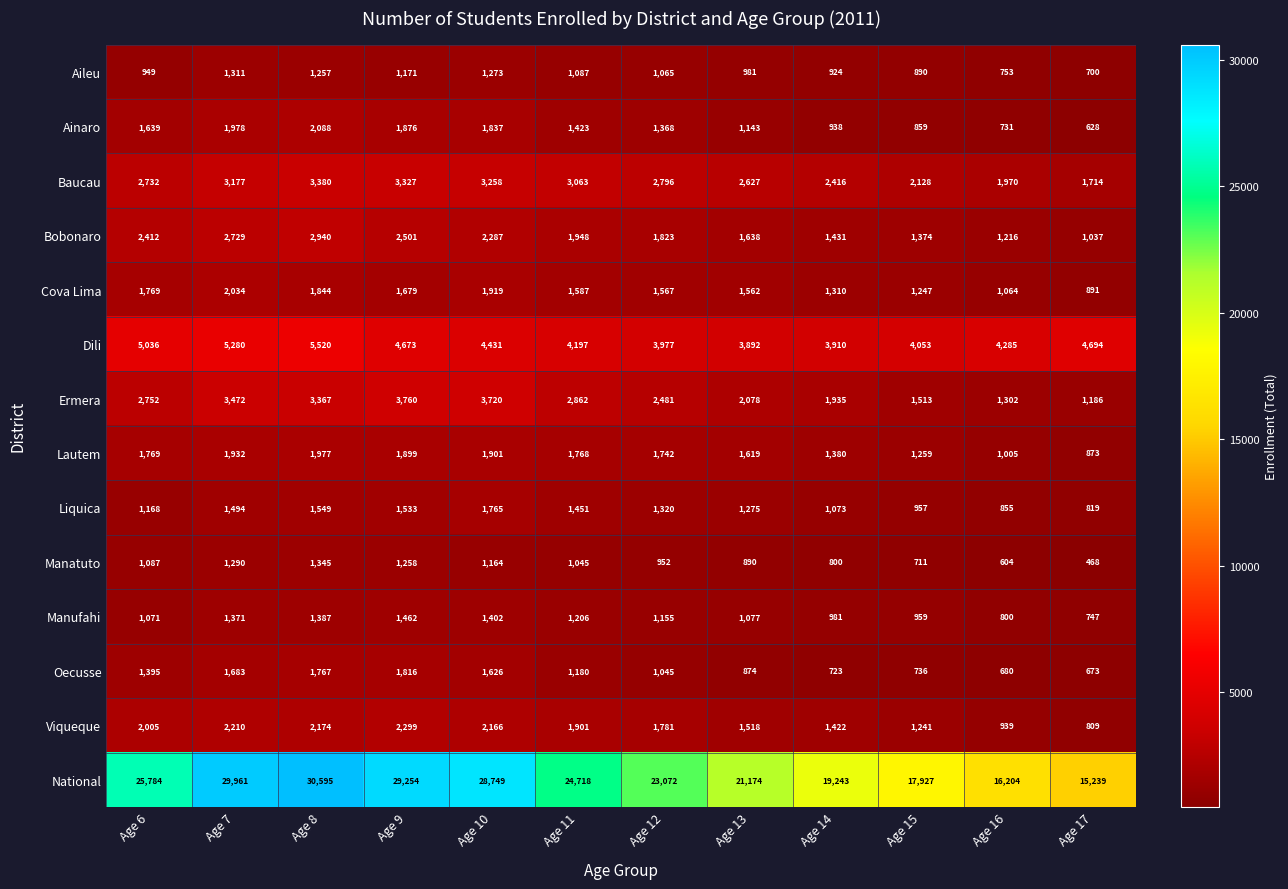

What is the sum of the Ermera values at Age 8 and Age 16?

4669